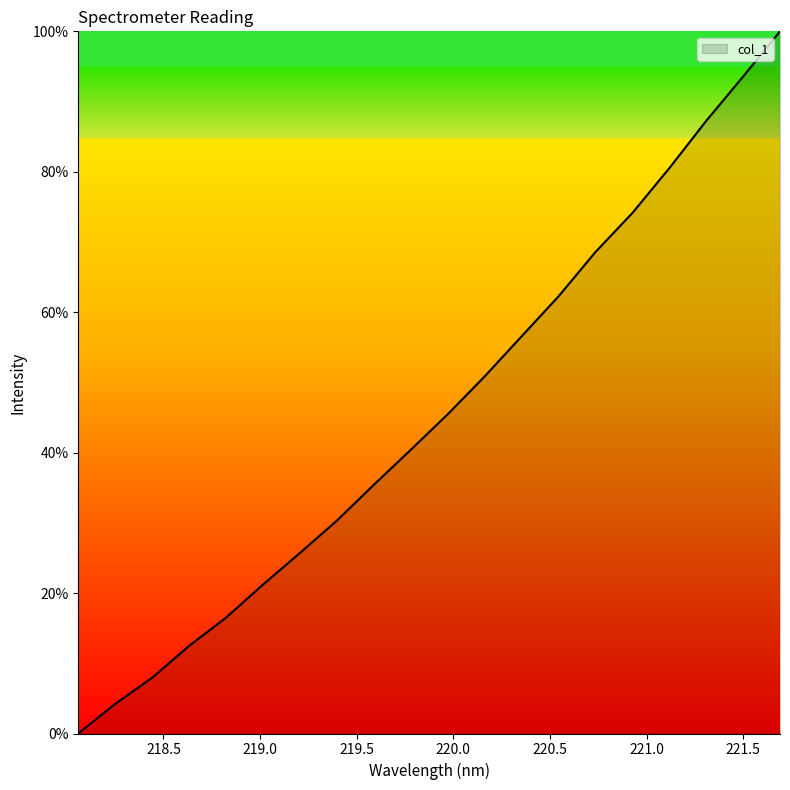

What is the maximum value shown in the chart?

100.0